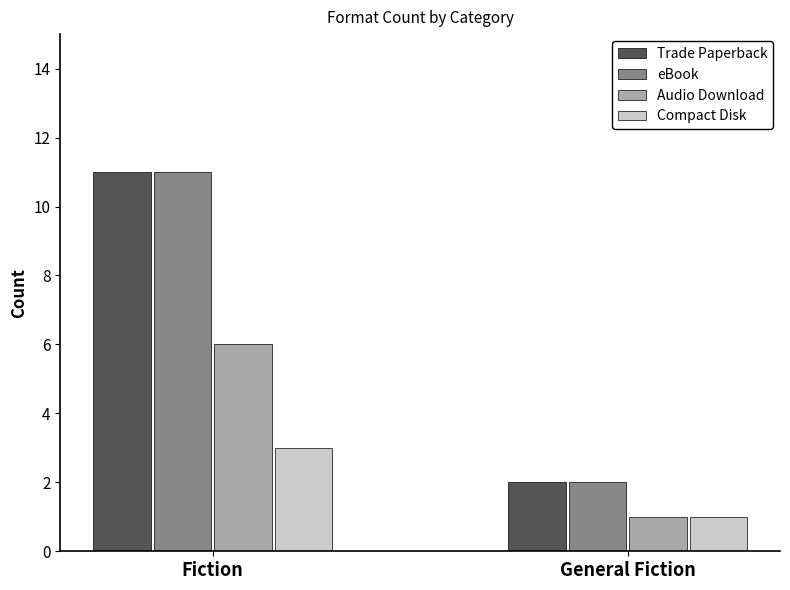

List the labels in order of Trade Paperback value, smallest first.

General Fiction, Fiction